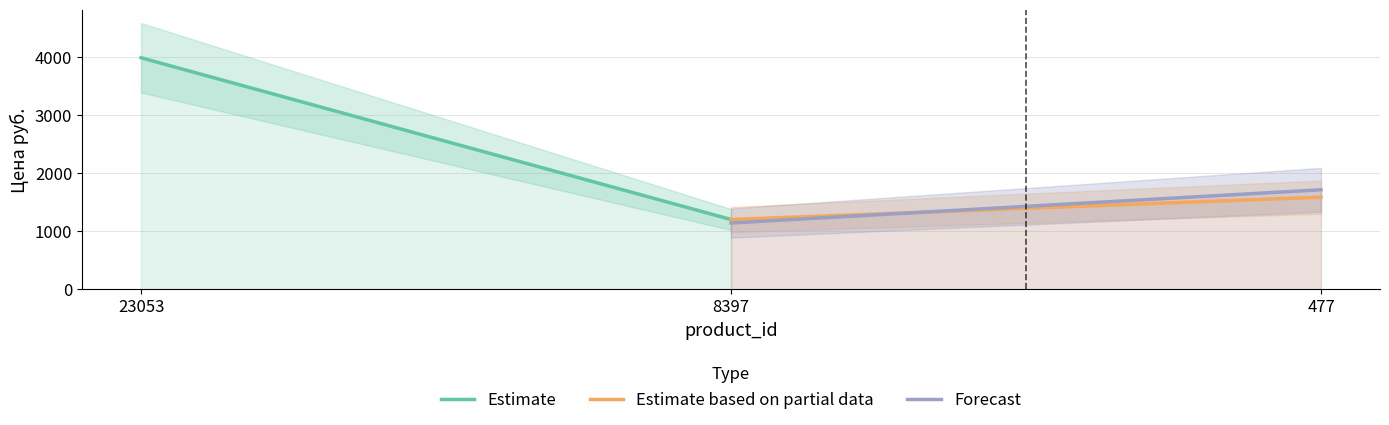

How many distinct data groups are displayed?

3